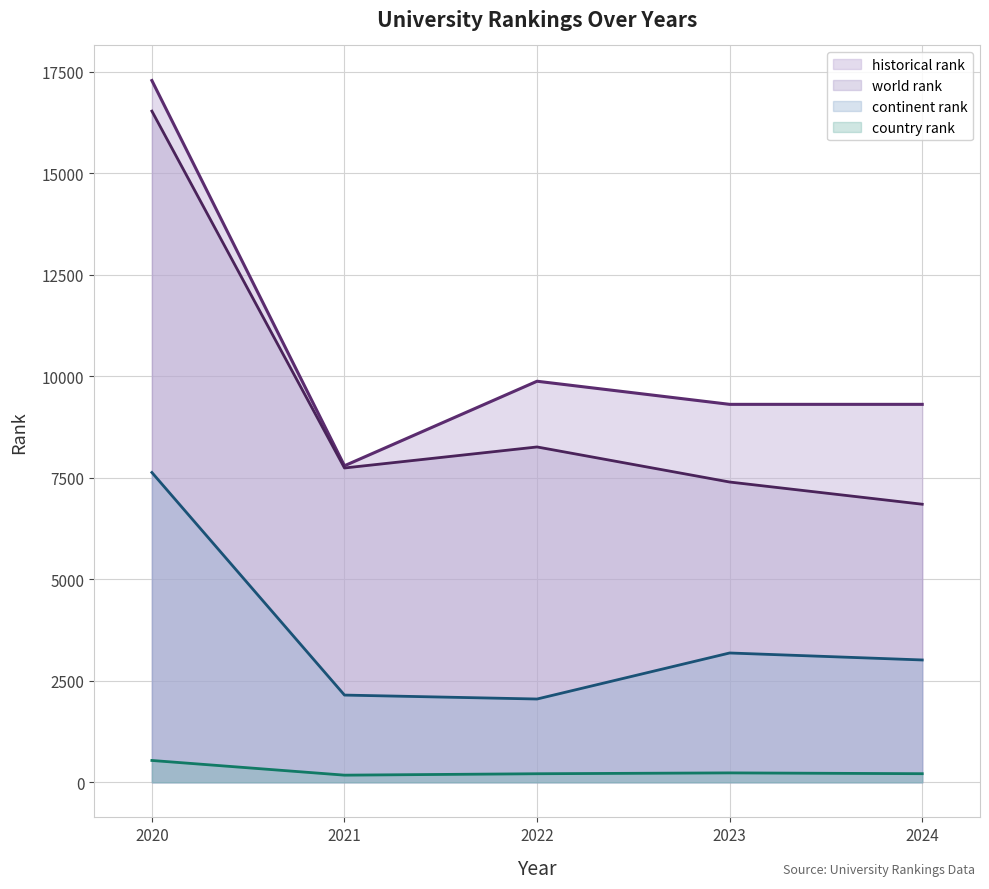

How many values in the world rank series exceed 7744?

2